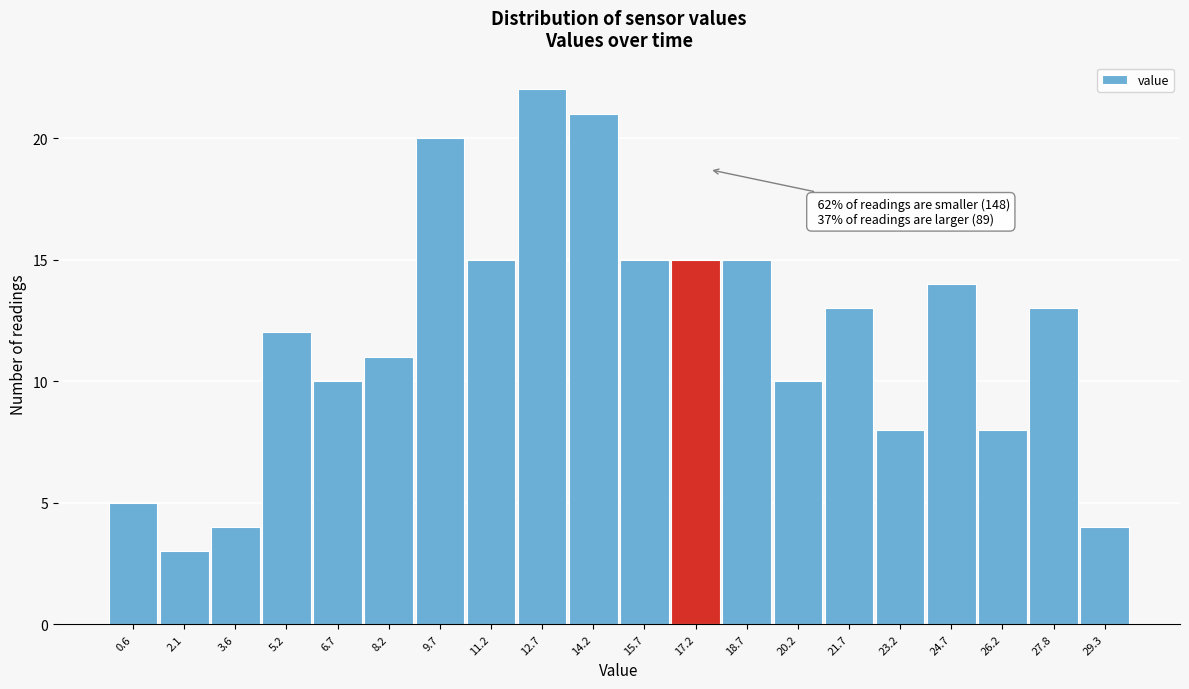

Reading left to right, transcribe all the data shown in this chart.

5	3	4	12	10	11	20	15	22	21	15	15	15	10	13	8	14	8	13	4